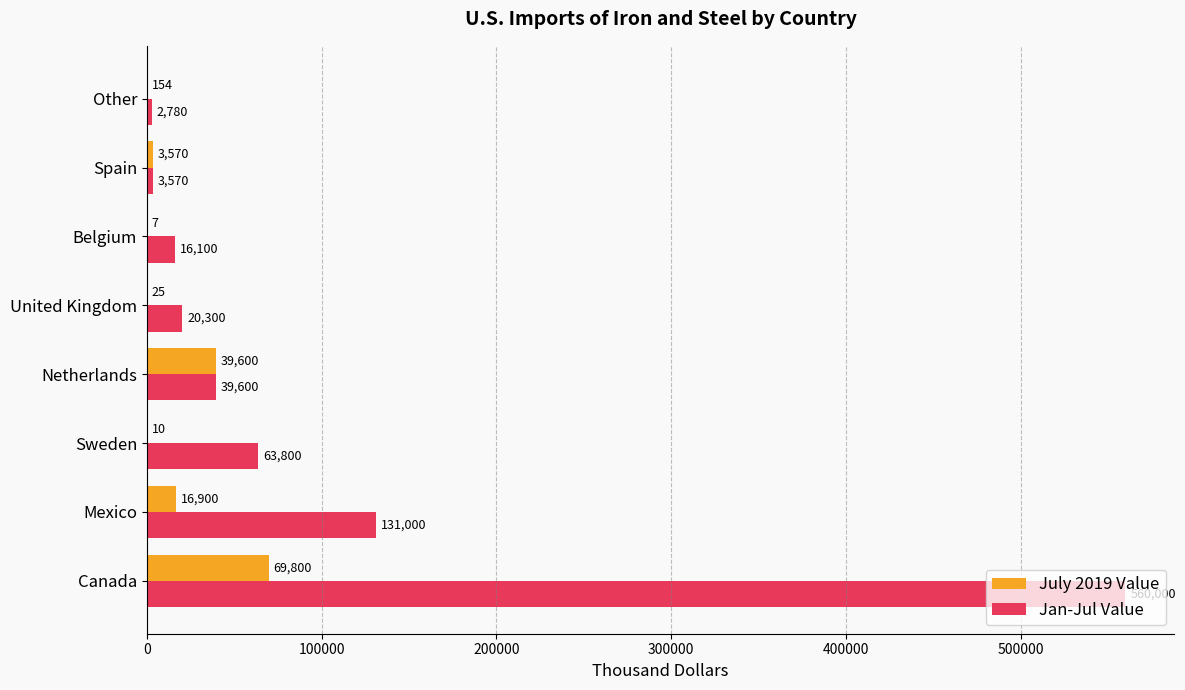

Is the value of July 2019 Value at Netherlands greater than the value of Jan-Jul Value at Spain?

Yes